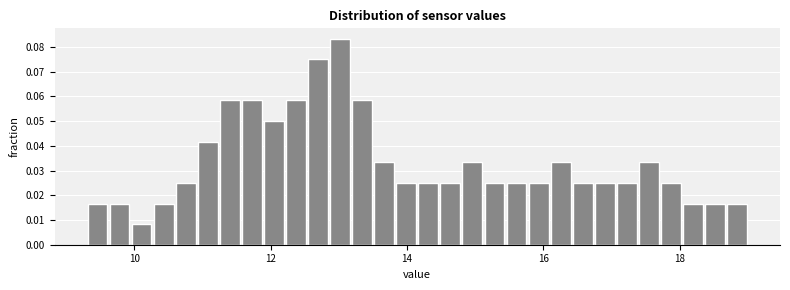

Read against the x-axis, roughly where is the centre of the tallest bar?

13.0